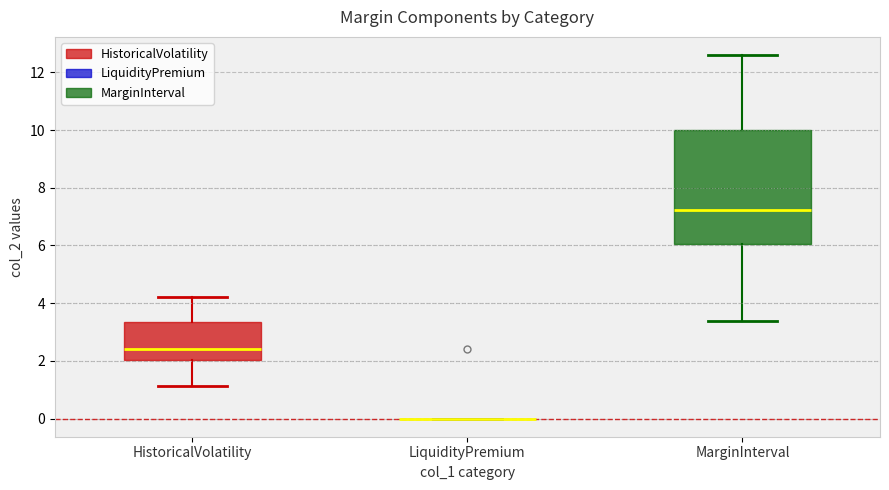

Reading left to right, read every box against the y-axis: the position of its median line, the range the box covers, and the ends of its whiskers. The values are not printed on the chart, so give them approximately, as read against the axis.

HistoricalVolatility: median 2.4, box 2.0 to 3.4, whiskers 1.2 to 4.2
LiquidityPremium: box collapsed to a line at 0.0, whiskers 0.0 to 0.0
MarginInterval: median 7.2, box 6.0 to 10.0, whiskers 3.4 to 12.6